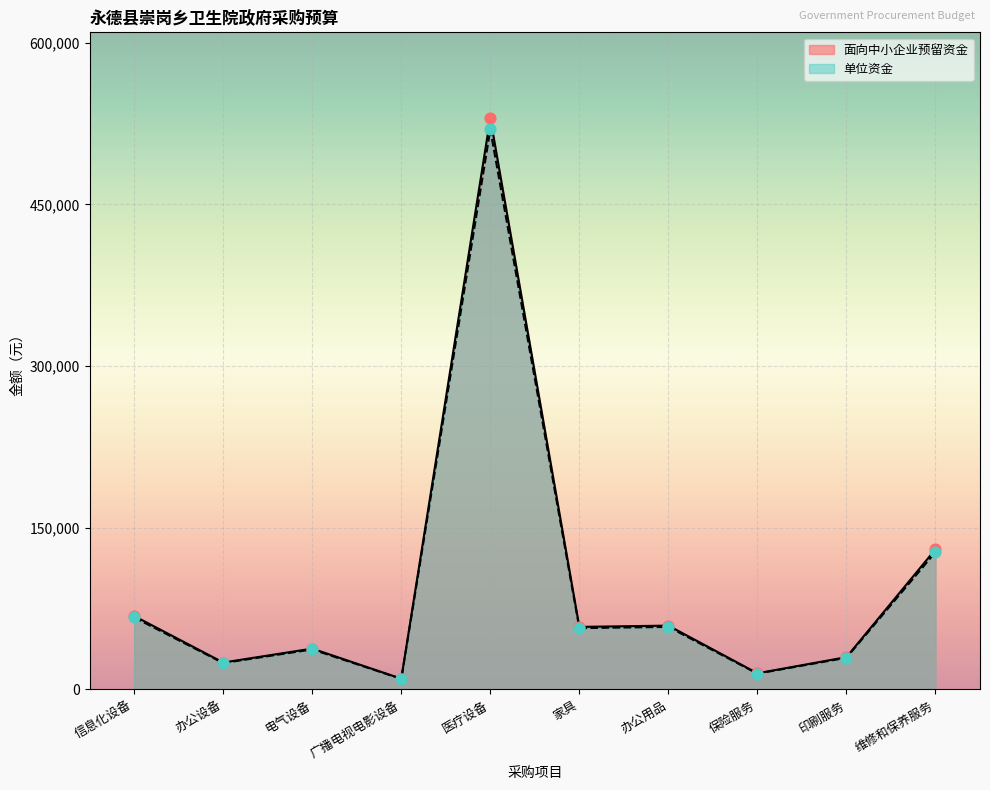

Which series reaches the minimum Y coordinate?

面向中小企业预留资金